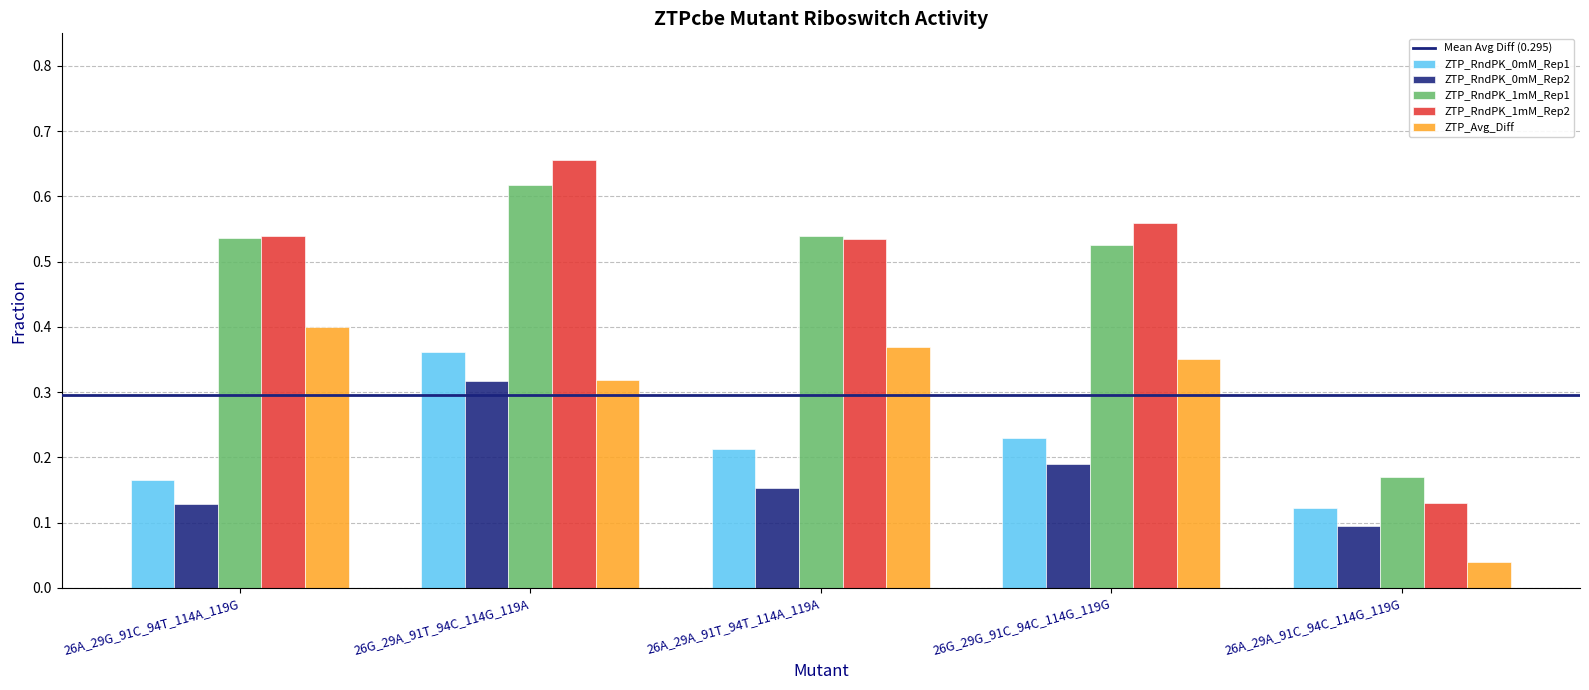

At which label does ZTP_RndPK_0mM_Rep1 reach its minimum?

26A_29A_91C_94C_114G_119G